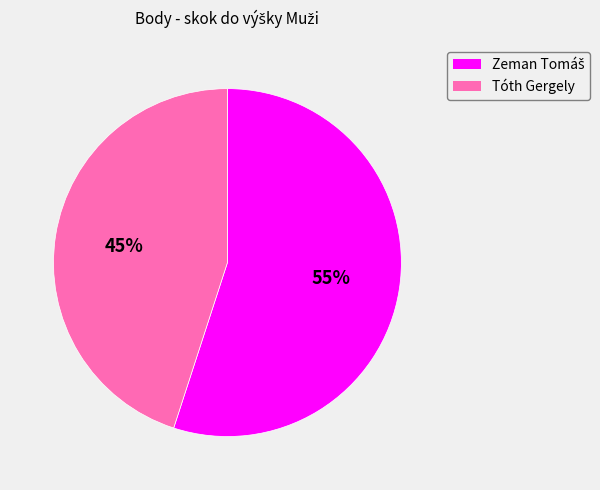

Is it true that Tóth Gergely is 51% of the pie?

False